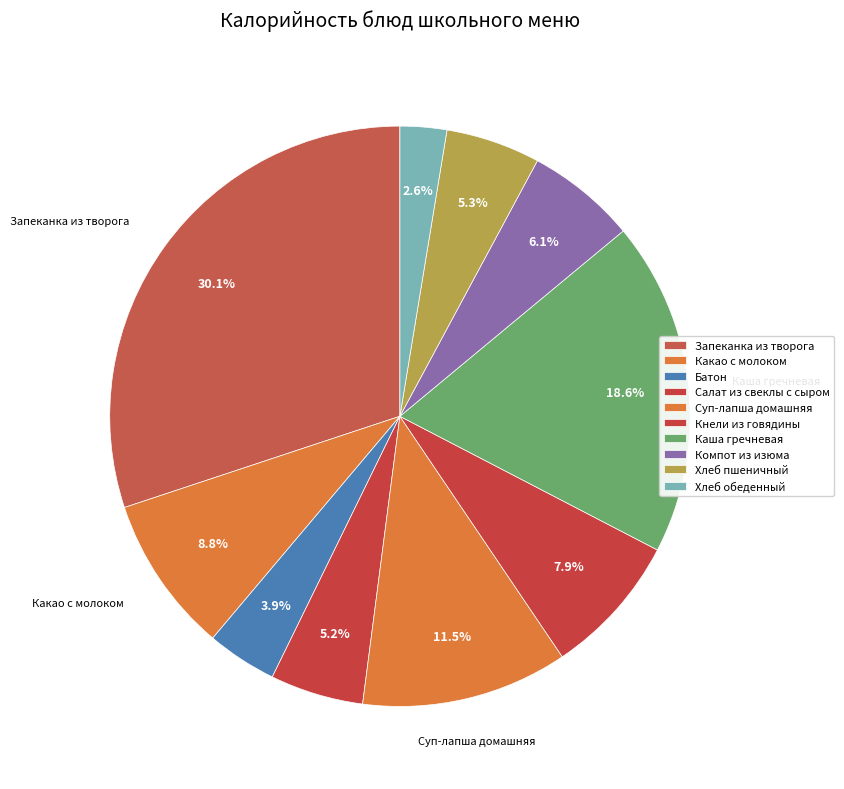

Is there any slice that represents more than half of the pie?

No